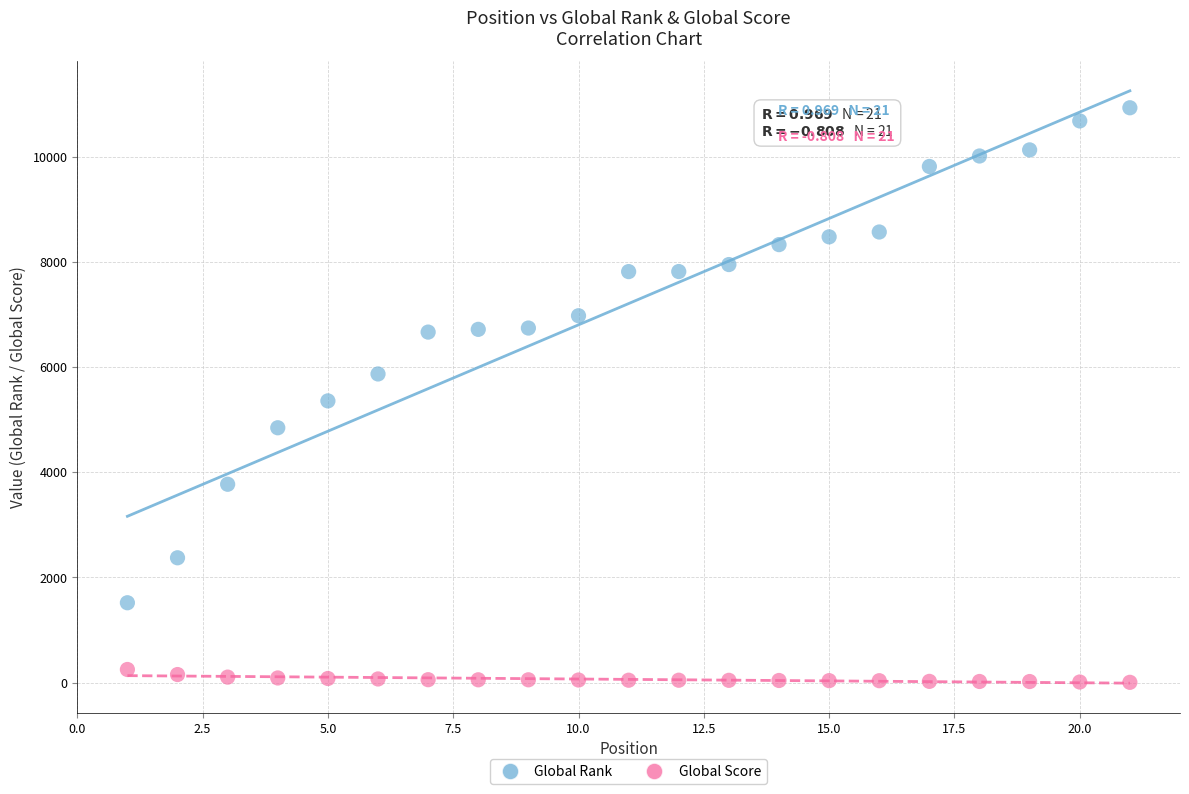

Which series reaches the maximum Y coordinate?

Global Rank